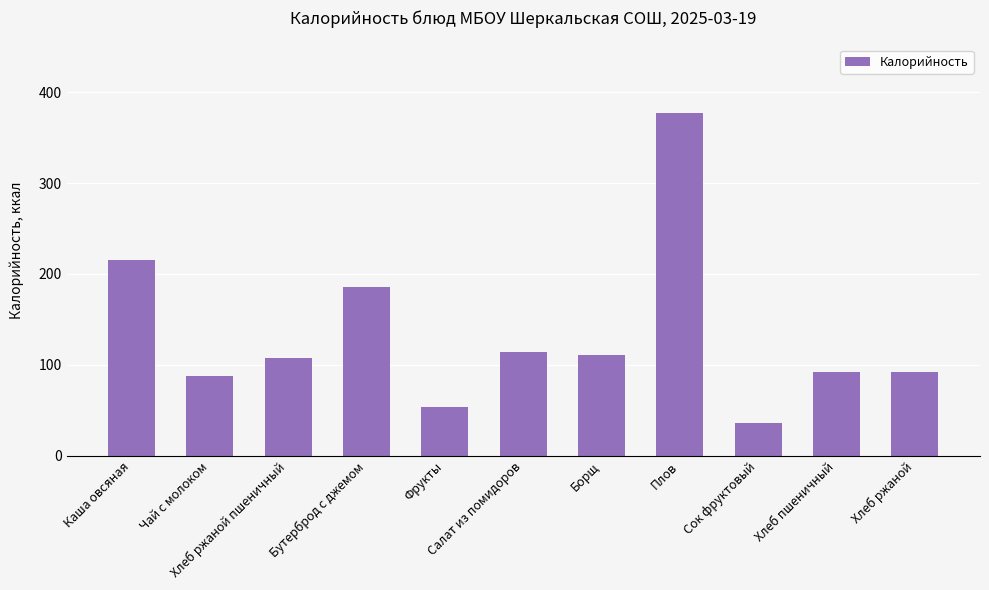

What position from the right is Сок фруктовый?

3